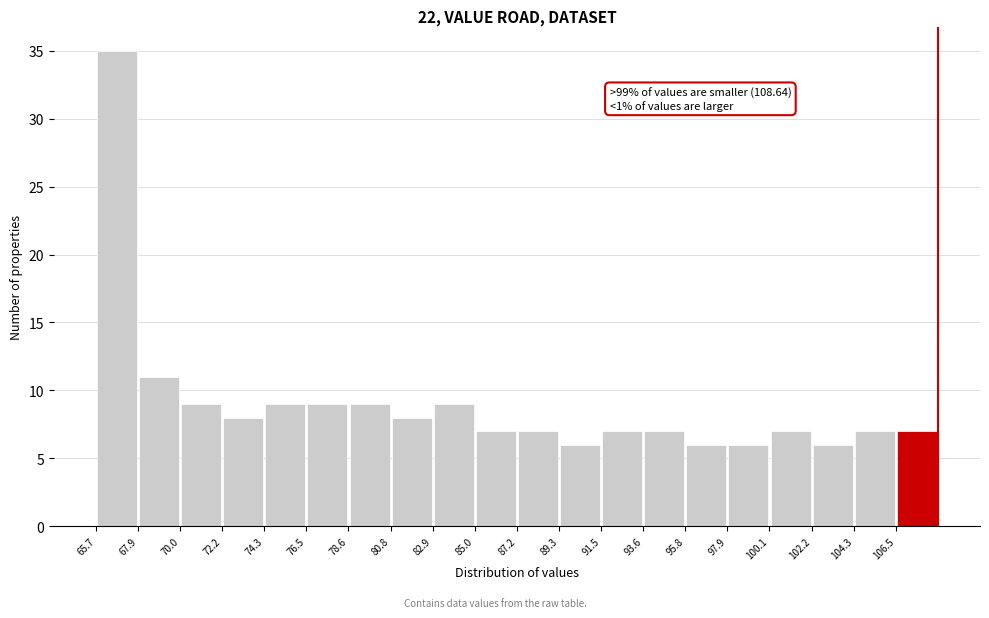

Which range on the x-axis has the tallest bar?

65.5 to 68.0